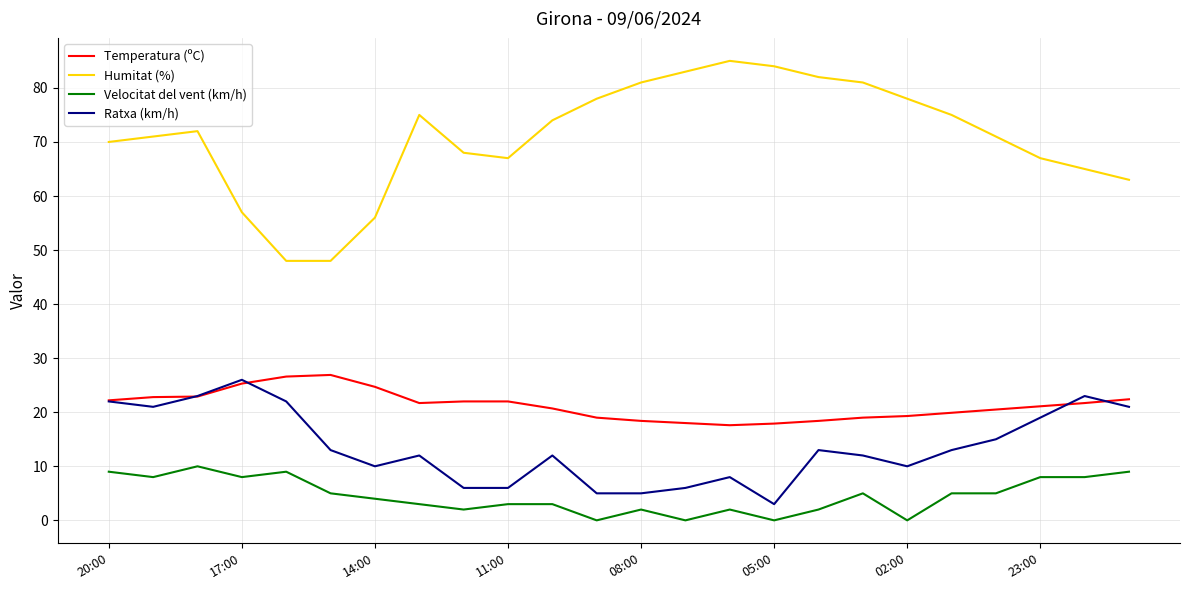

What is the lowest value of the Temperatura (ºC) series?

17.6